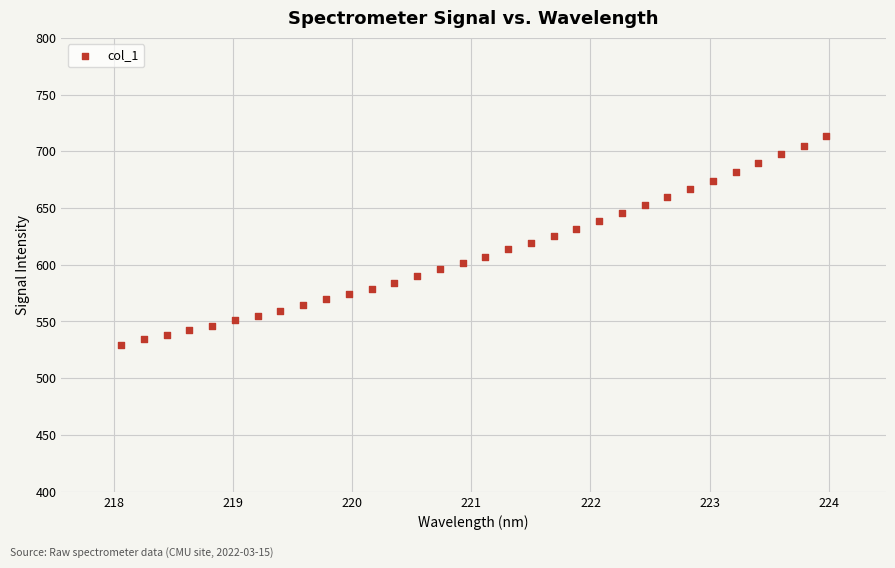

What is the range of X values (max minus min)?

5.9